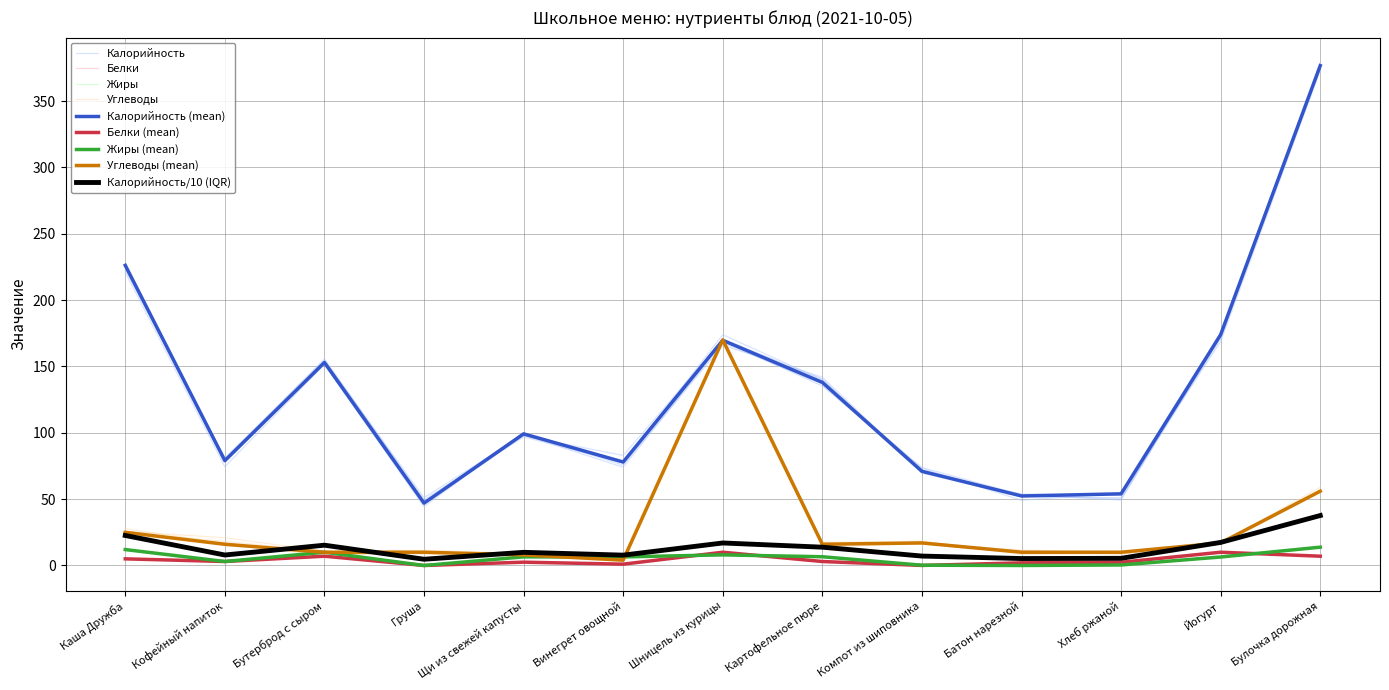

What is the spread (max minus min) of values at Щи из свежей капусты?

96.7